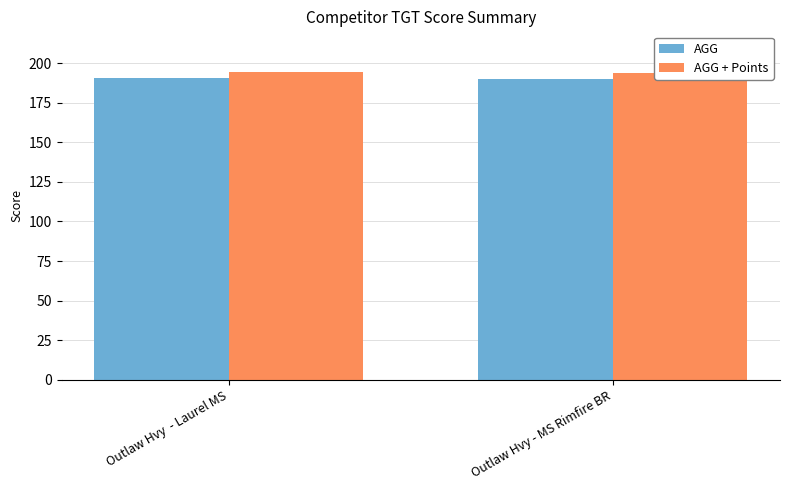

Reading left to right, what are all the values shown in this chart?

AGG: Outlaw Hvy  - Laurel MS=190.3	Outlaw Hvy - MS Rimfire BR=190.0
AGG + Points: Outlaw Hvy  - Laurel MS=194.3	Outlaw Hvy - MS Rimfire BR=194.0